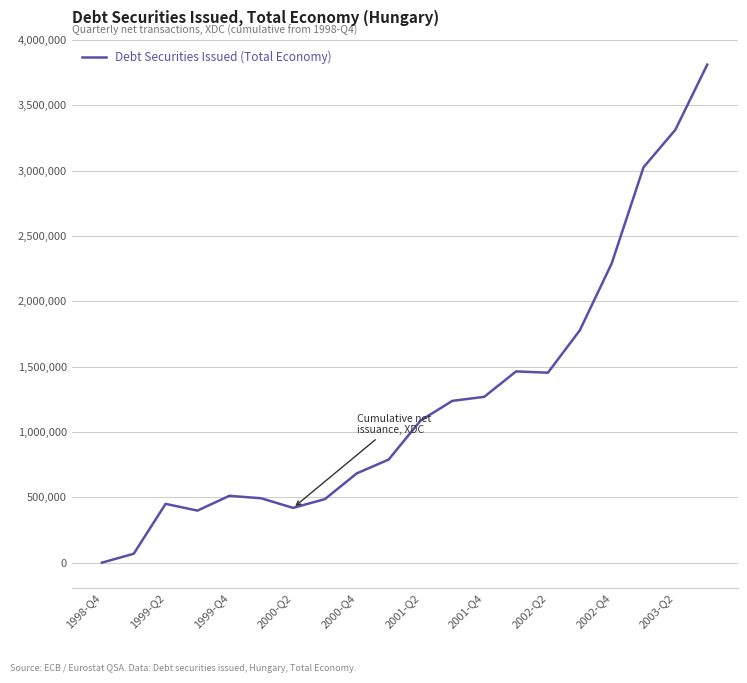

What is the maximum value shown in the chart?

3810352